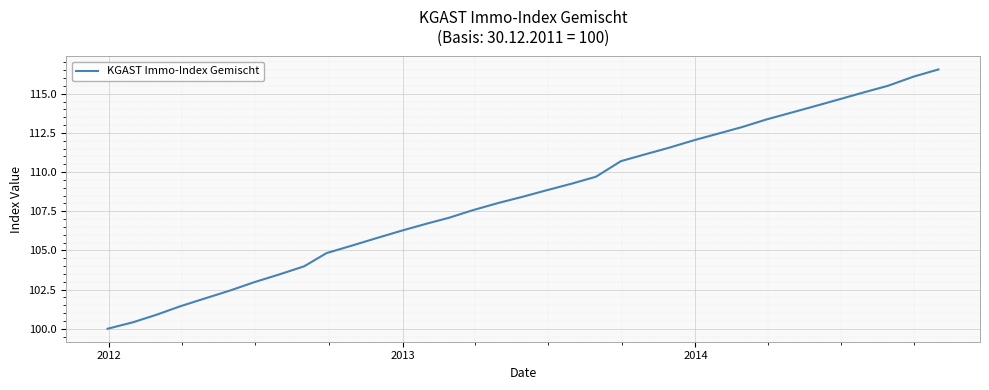

What is the minimum value shown in the chart?

100.0